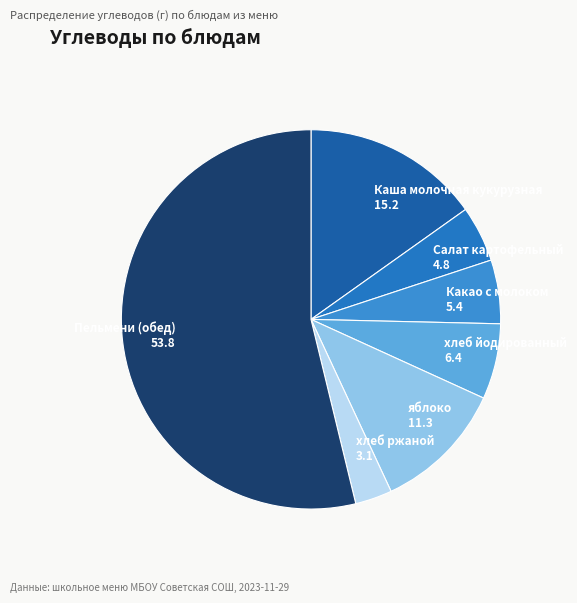

Is it true that Каша молочная кукурузная 15.2 is 9% of the pie?

False